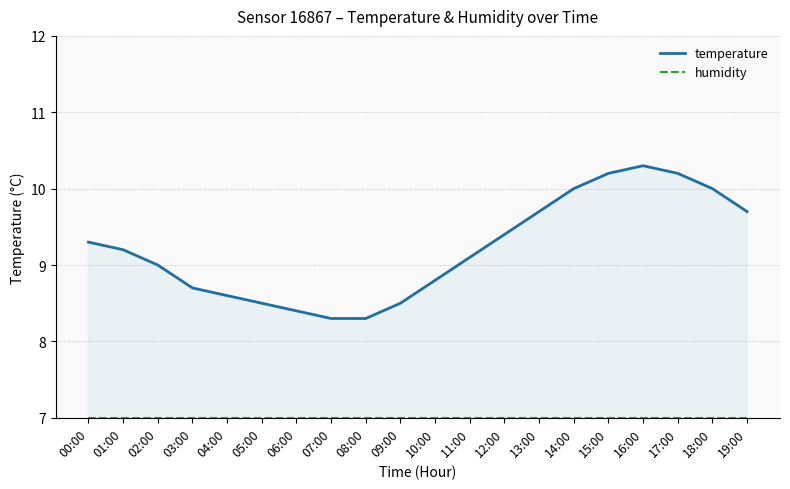

What is the label of the 17th point from the left?

16:00